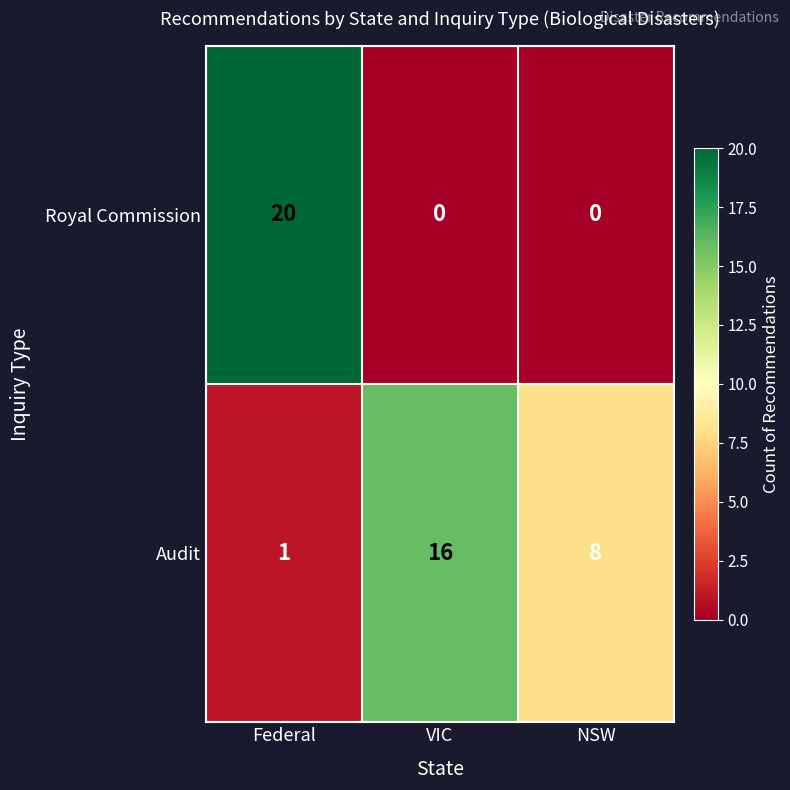

What is the total value across all series at VIC?

16